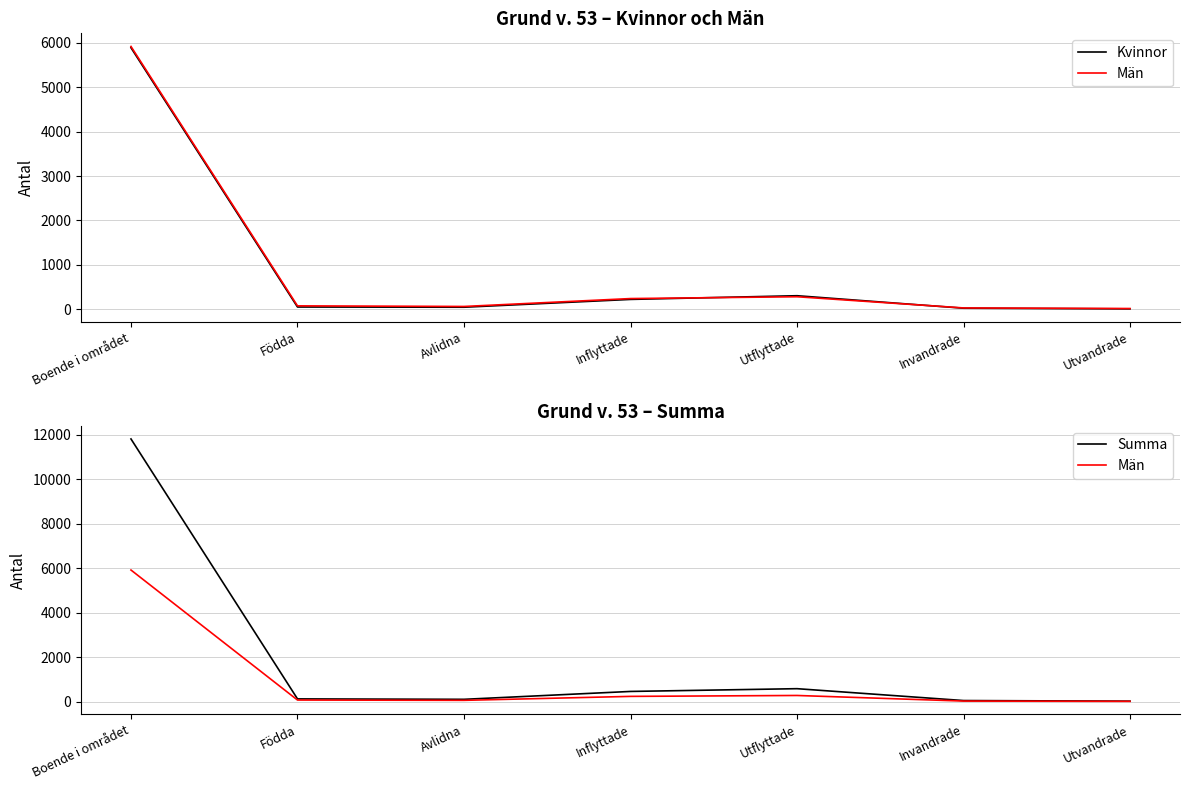

True or false: Kvinnor has more than 2 points higher than both neighbors.

False